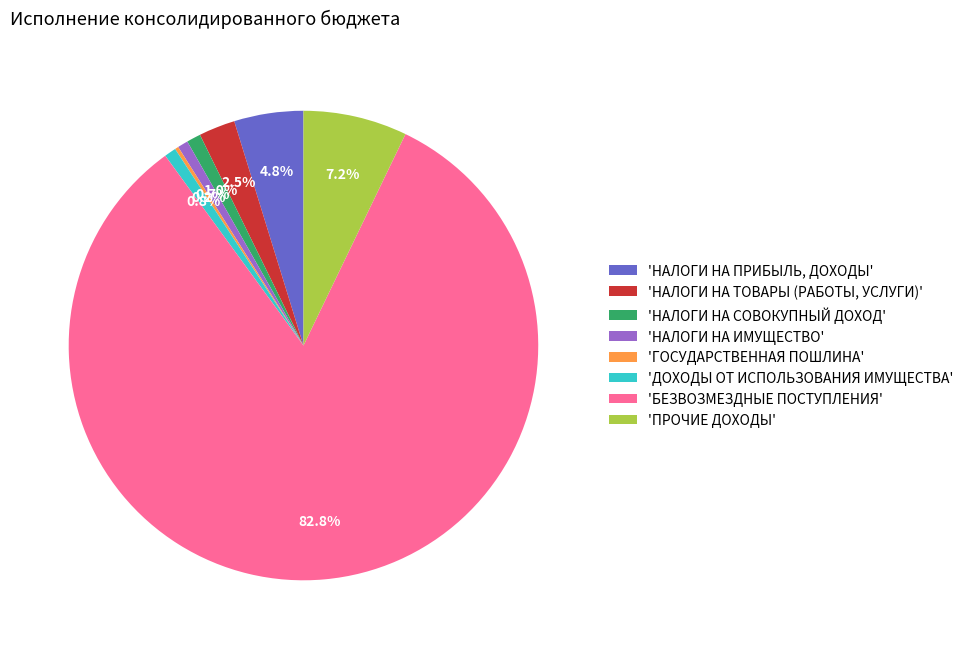

What is the ratio of the value at 'НАЛОГИ НА ПРИБЫЛЬ, ДОХОДЫ' to the value at 'НАЛОГИ НА ИМУЩЕСТВО'?

6.6